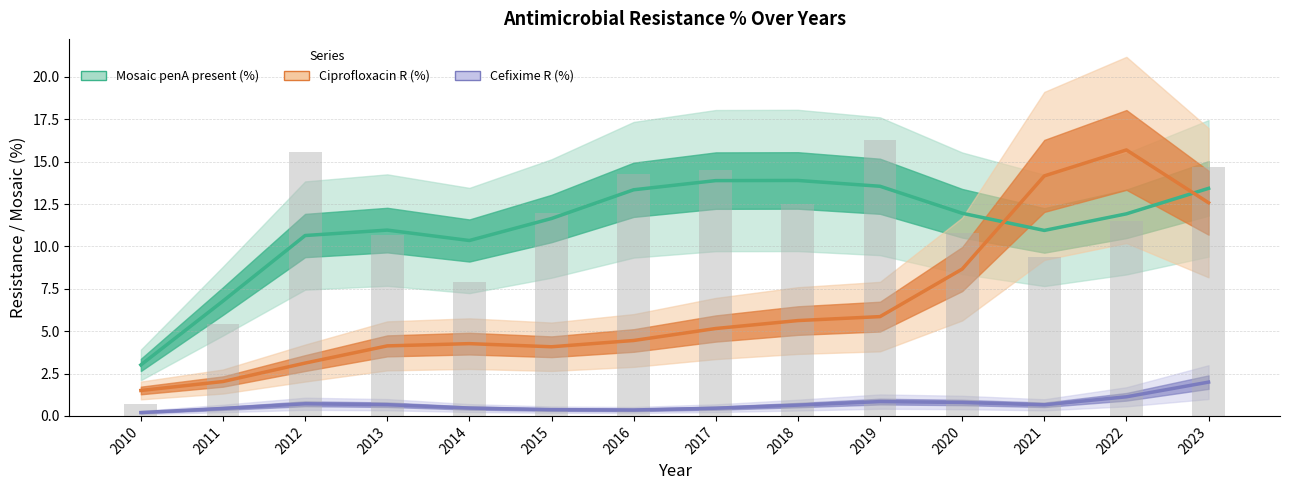

What is the minimum value shown in the chart?

0.2